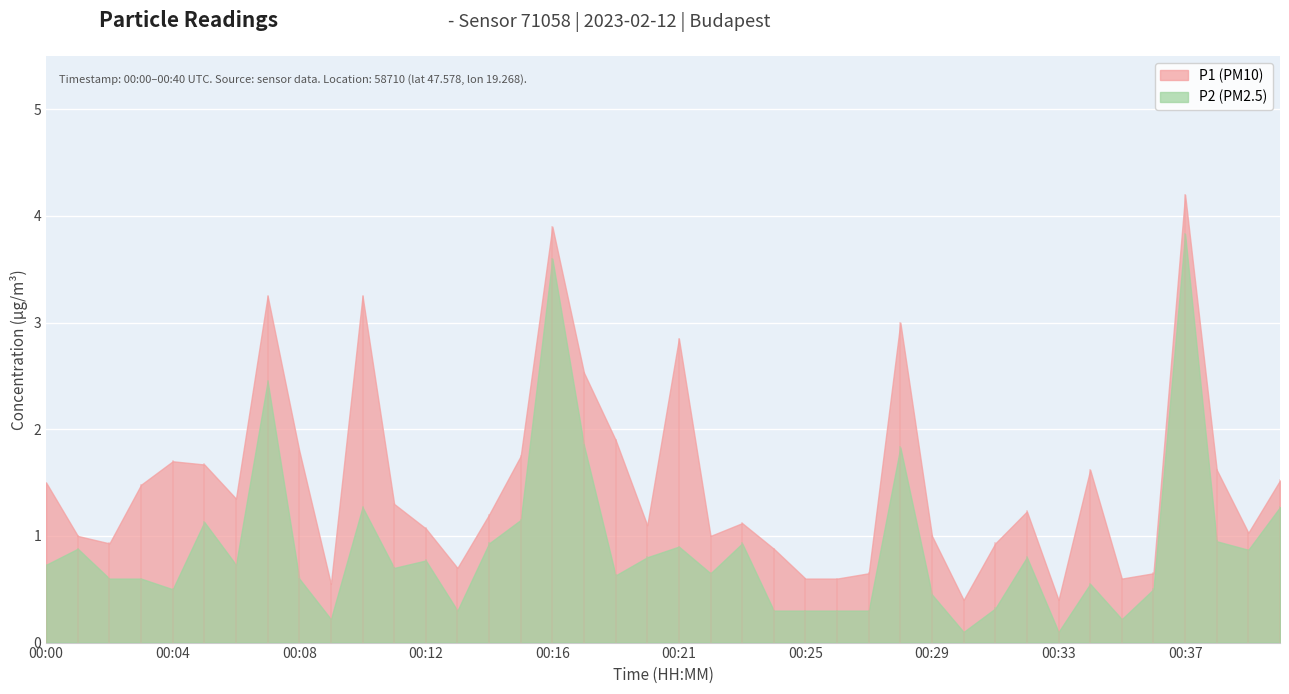

In P2, how many points are higher than both neighbors (excluding endpoints)?

12